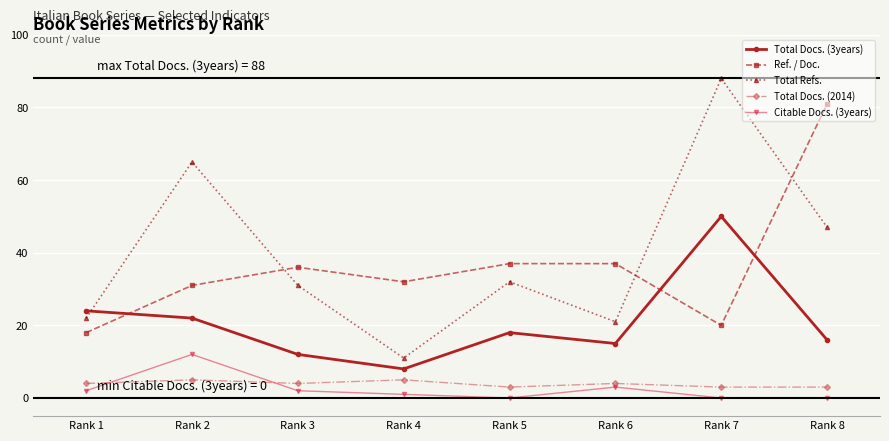

True or false: Total Docs. (3years) has a value of 20 at Rank 6.

False